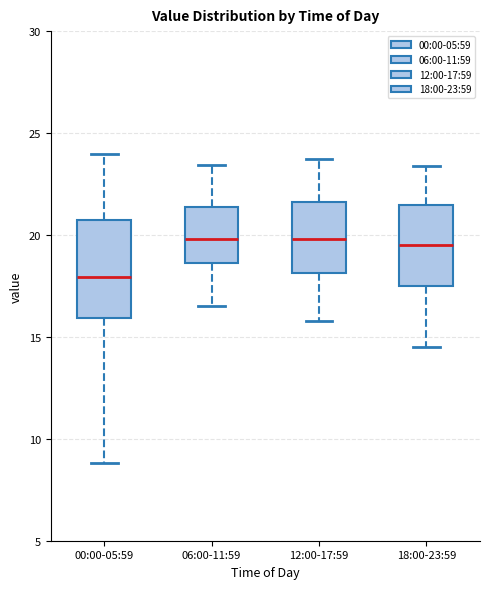

Which box is the tallest, from its lower edge to its upper edge?

00:00-05:59